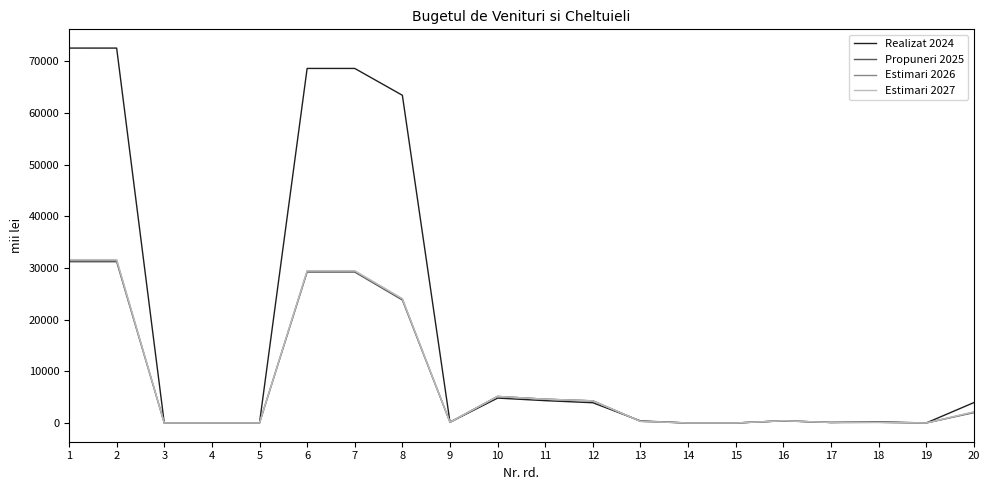

What is the difference between the maximum and minimum values in the Estimari 2027 series?

31600.0